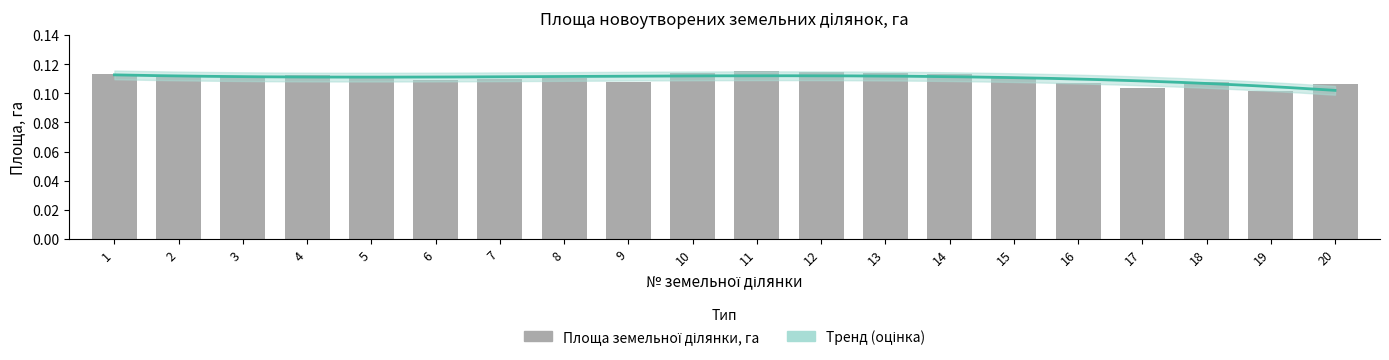

Rank the categories by value from lowest to highest.

19, 17, 20, 16, 9, 18, 6, 7, 15, 8, 3, 5, 2, 4, 1, 14, 13, 10, 12, 11